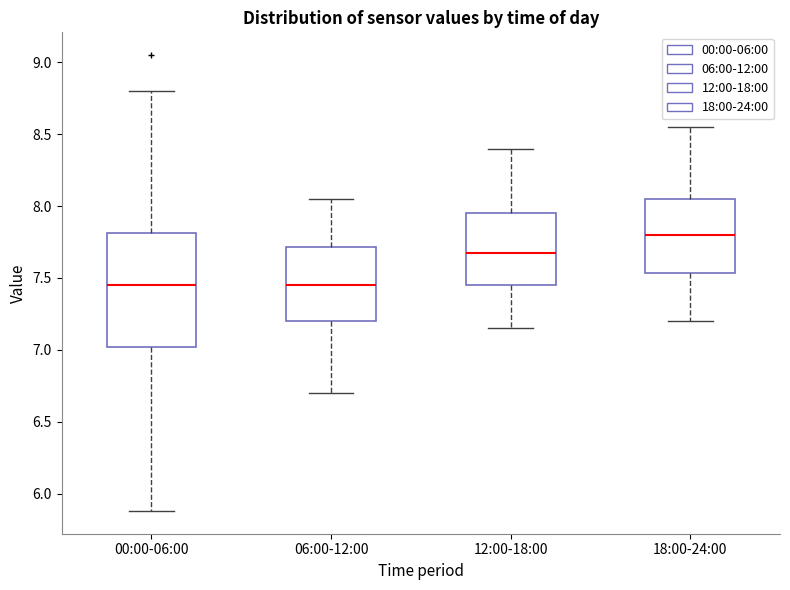

Comparing the boxes themselves (not the whiskers), which one is the tallest?

00:00-06:00